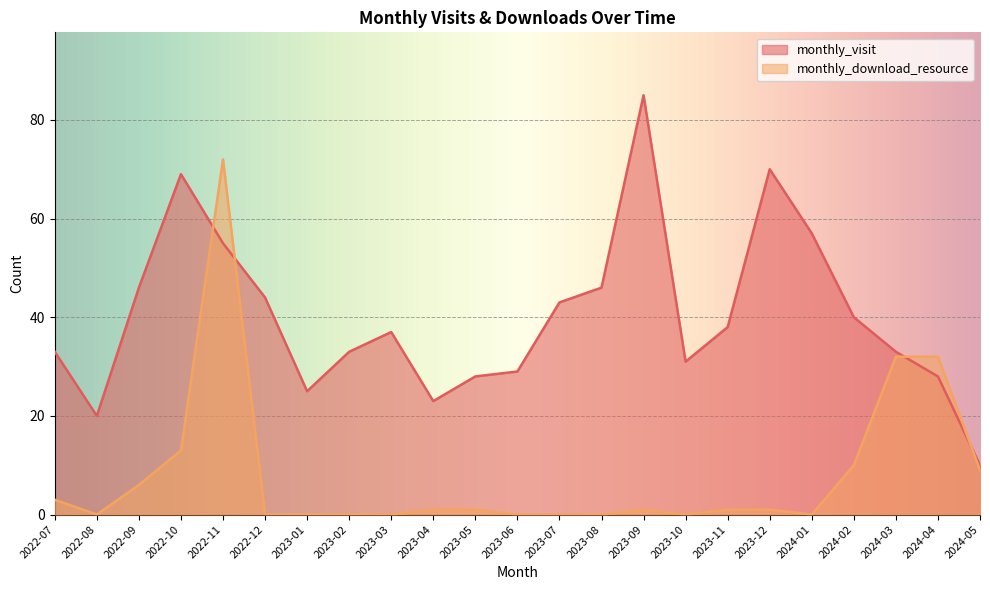

The monthly_download_resource series shows 13 at 2022-10. True or false?

True